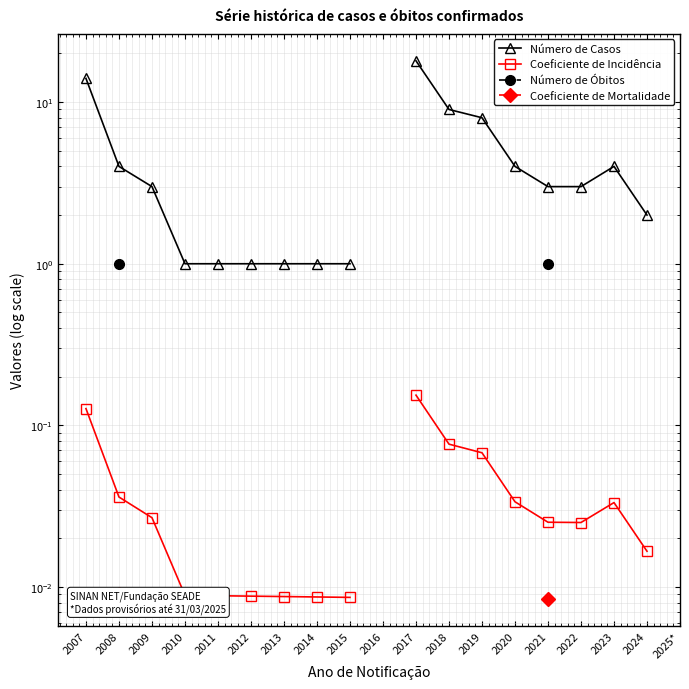

At which label does Número de Óbitos reach its peak?

2007